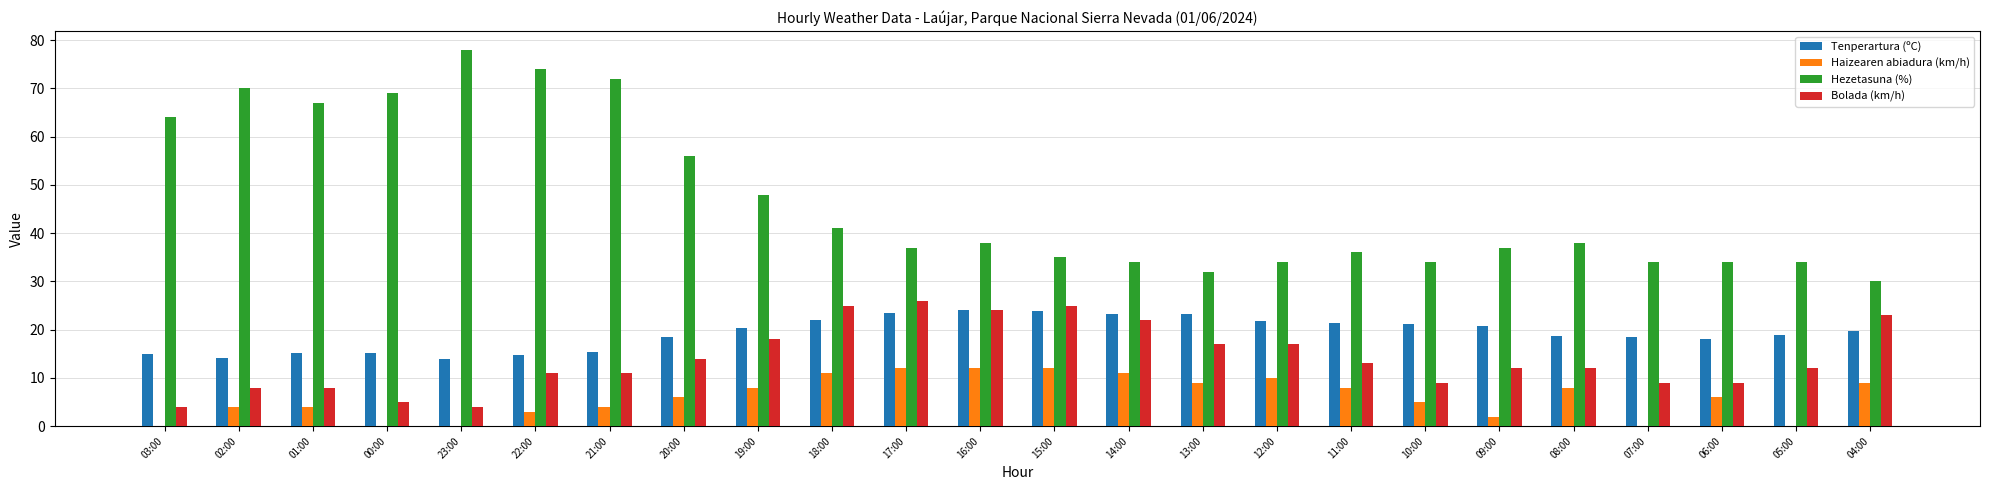

Is the value of Bolada (km/h) at 16:00 greater than the value of Tenperartura (ºC) at 12:00?

Yes